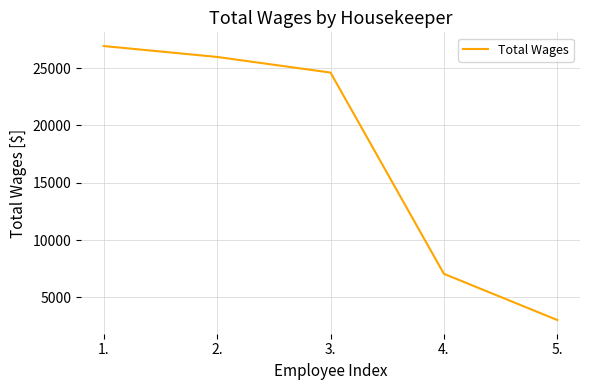

What is the difference between the values at 1. and 2.?

952